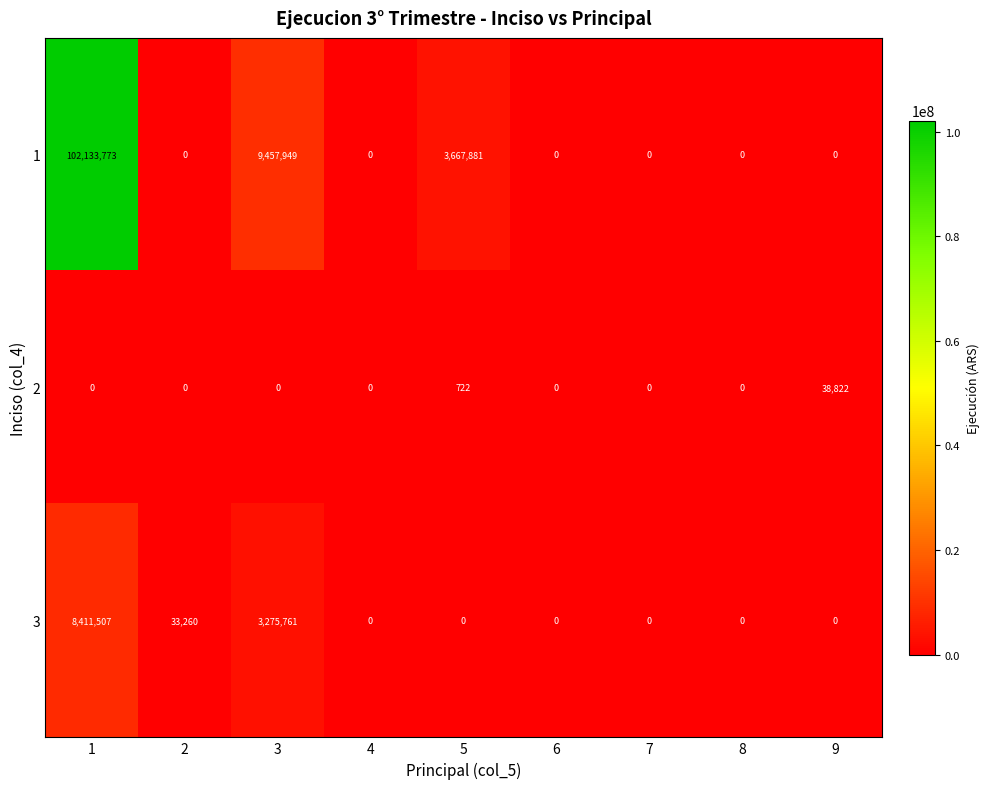

What is the difference between the second highest and second lowest values in the 2 series?

722